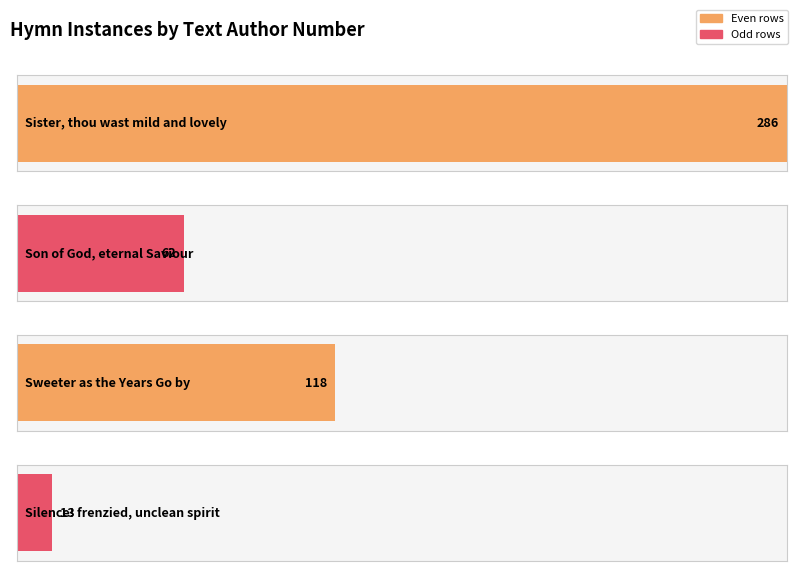

What is the greatest value displayed?

286